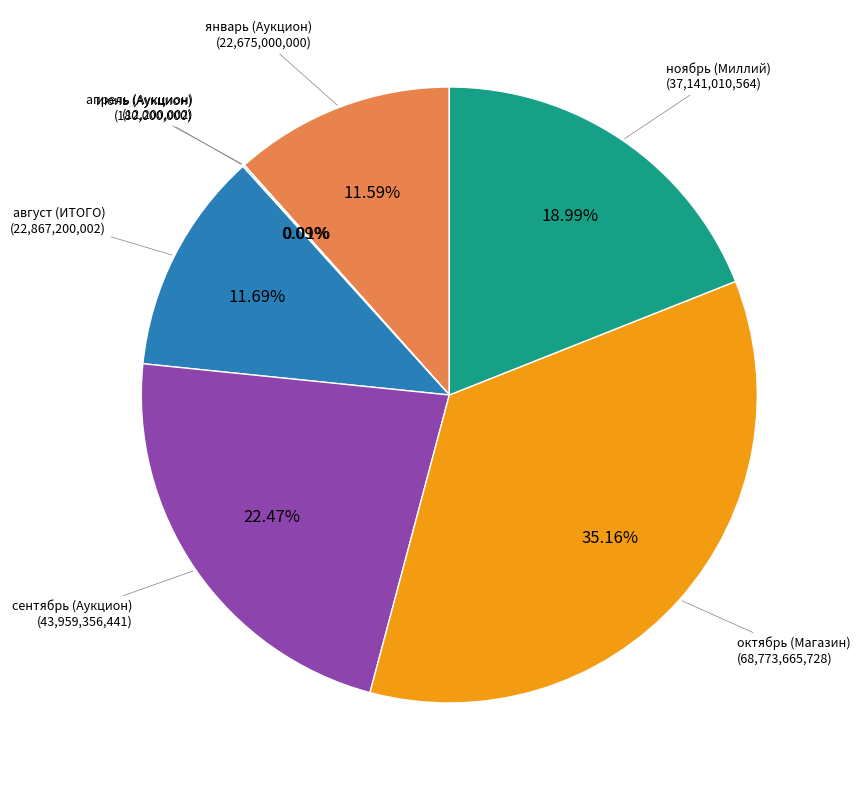

Does any single category account for the majority?

No